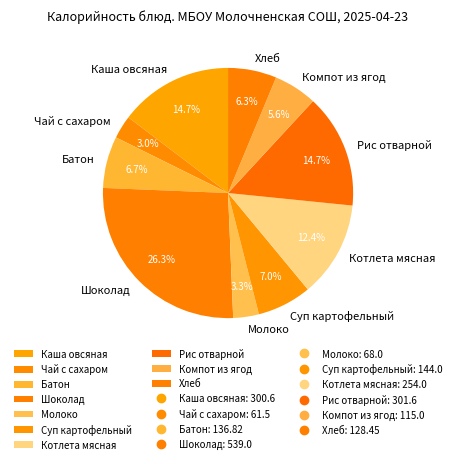

To the nearest percent, what percentage of the pie is Рис отварной?

15%